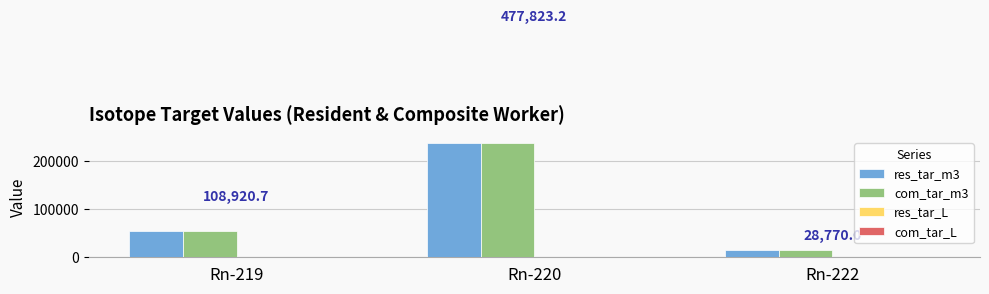

At which category does the chart reach its peak across all series?

Rn-220